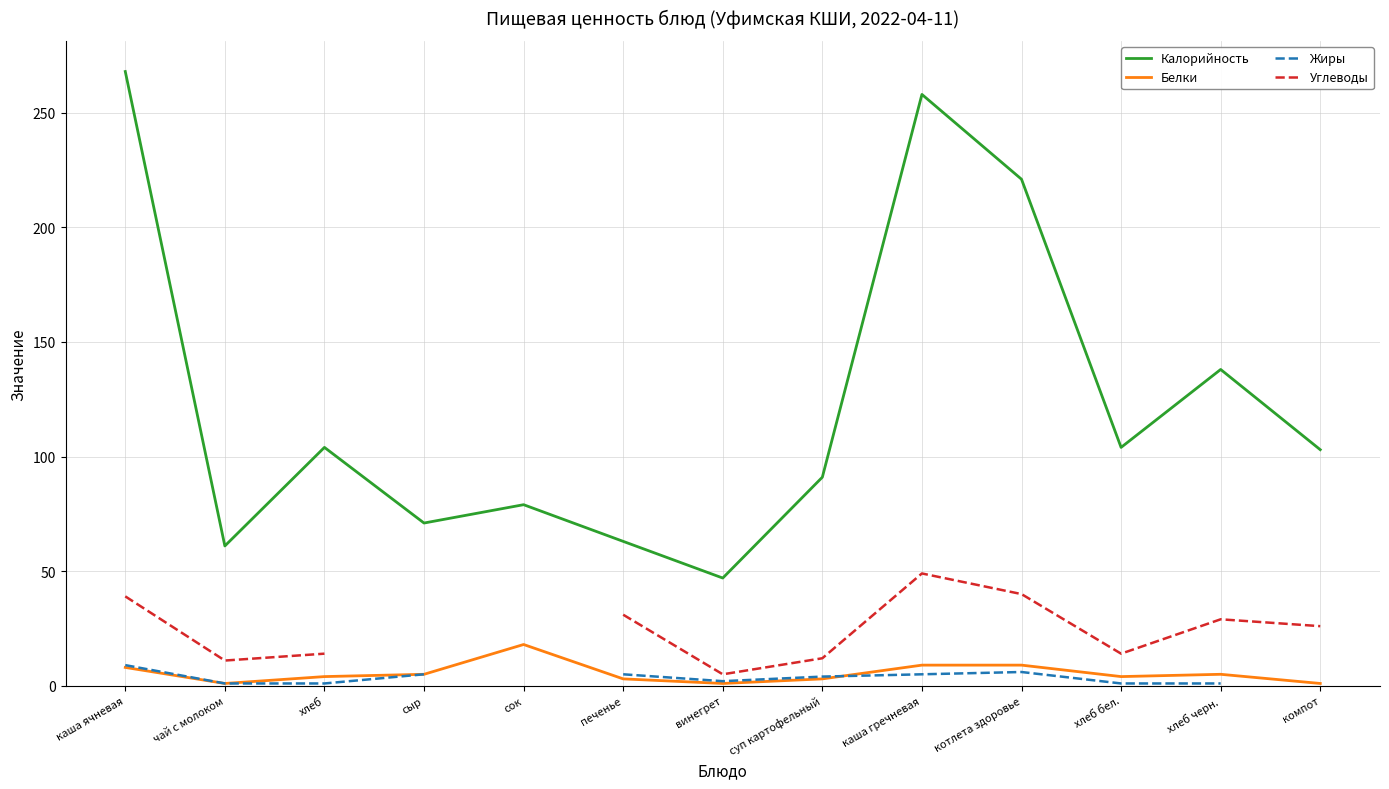

What is the average value of the Белки series?

5